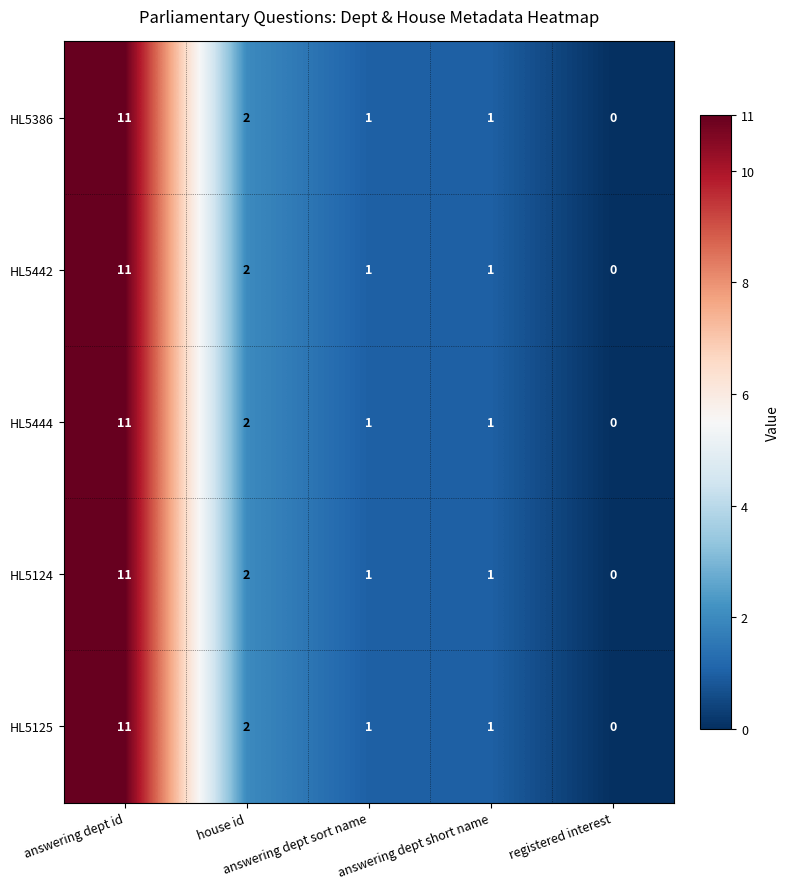

What is the average value of the HL5386 series?

3